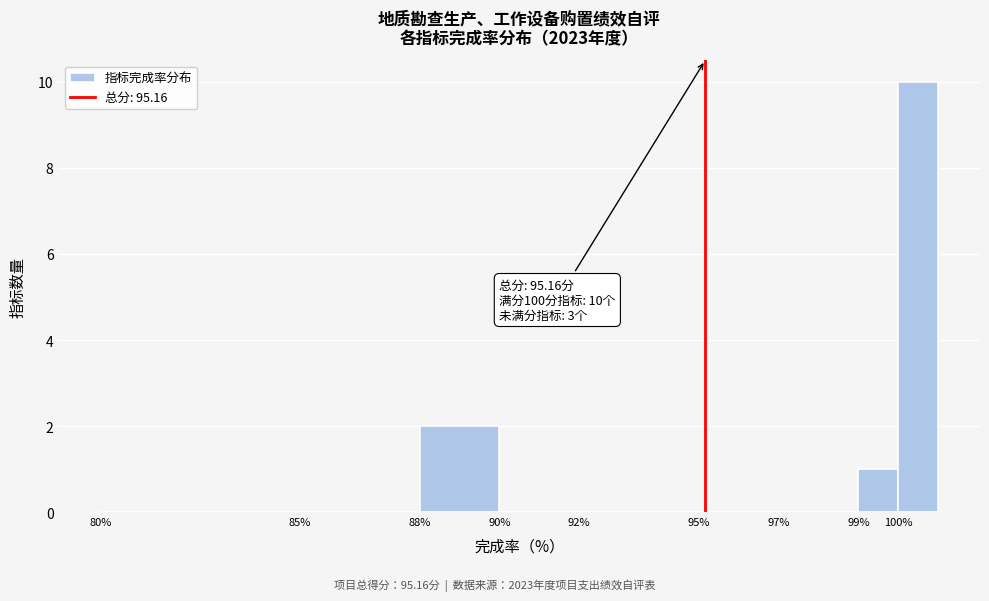

Over which range of the x-axis is the bar tallest?

100 to 101